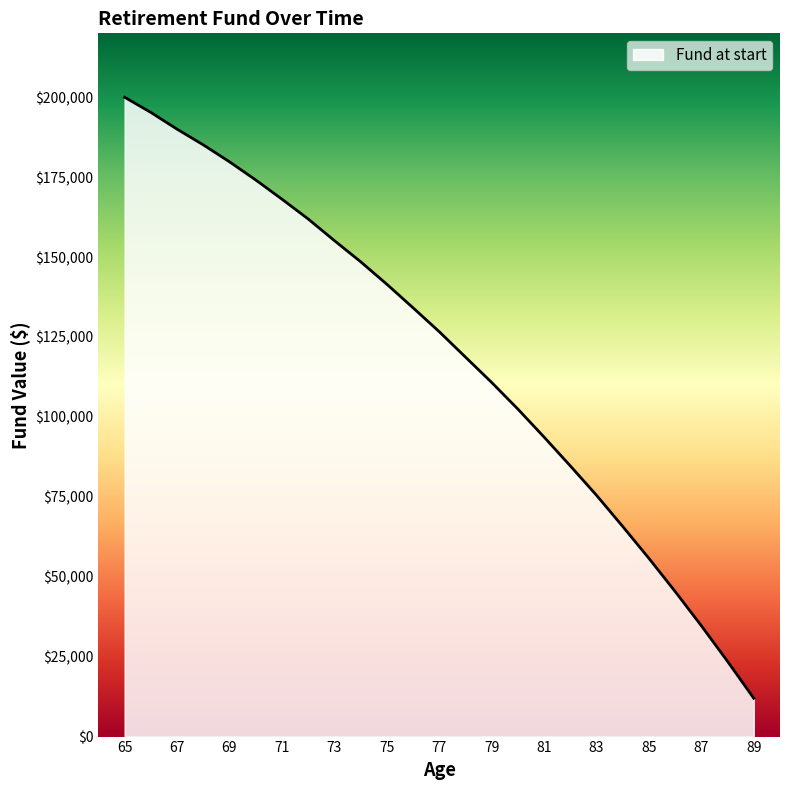

What is the difference between the maximum and minimum values?

188022.8